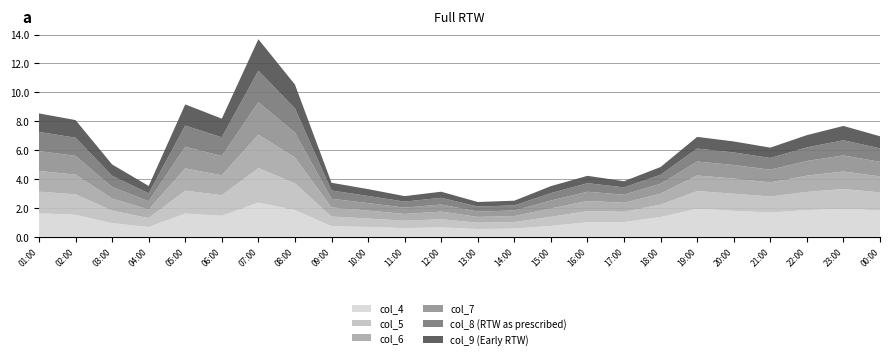

Reading left to right, transcribe all the data shown in this chart.

col_4: 01:00=1.6	02:00=1.5	03:00=0.9	04:00=0.7	05:00=1.6	06:00=1.5	07:00=2.4	08:00=1.8	09:00=0.7	10:00=0.7	11:00=0.6	12:00=0.6	13:00=0.5	14:00=0.6	15:00=0.8	16:00=1.0	17:00=1.0	18:00=1.4	19:00=1.9	20:00=1.8	21:00=1.7	22:00=1.8	23:00=2.0	00:00=1.8
col_5: 01:00=1.5	02:00=1.4	03:00=0.9	04:00=0.6	05:00=1.6	06:00=1.4	07:00=2.4	08:00=1.8	09:00=0.7	10:00=0.6	11:00=0.5	12:00=0.6	13:00=0.4	14:00=0.5	15:00=0.6	16:00=0.8	17:00=0.7	18:00=0.9	19:00=1.2	20:00=1.2	21:00=1.1	22:00=1.3	23:00=1.3	00:00=1.3
col_6: 01:00=1.4	02:00=1.4	03:00=0.8	04:00=0.6	05:00=1.5	06:00=1.4	07:00=2.3	08:00=1.8	09:00=0.6	10:00=0.6	11:00=0.5	12:00=0.5	13:00=0.4	14:00=0.4	15:00=0.6	16:00=0.7	17:00=0.6	18:00=0.8	19:00=1.1	20:00=1.0	21:00=1.0	22:00=1.1	23:00=1.2	00:00=1.1
col_7: 01:00=1.4	02:00=1.3	03:00=0.8	04:00=0.6	05:00=1.5	06:00=1.3	07:00=2.2	08:00=1.7	09:00=0.6	10:00=0.5	11:00=0.4	12:00=0.5	13:00=0.4	14:00=0.4	15:00=0.5	16:00=0.6	17:00=0.6	18:00=0.7	19:00=1.0	20:00=0.9	21:00=0.9	22:00=1.0	23:00=1.1	00:00=1.0
col_8: 01:00=1.3	02:00=1.3	03:00=0.8	04:00=0.5	05:00=1.5	06:00=1.3	07:00=2.2	08:00=1.7	09:00=0.6	10:00=0.5	11:00=0.4	12:00=0.5	13:00=0.3	14:00=0.4	15:00=0.5	16:00=0.6	17:00=0.5	18:00=0.6	19:00=0.9	20:00=0.9	21:00=0.8	22:00=0.9	23:00=1.0	00:00=0.9
col_9: 01:00=1.3	02:00=1.2	03:00=0.8	04:00=0.5	05:00=1.5	06:00=1.3	07:00=2.2	08:00=1.7	09:00=0.5	10:00=0.5	11:00=0.4	12:00=0.4	13:00=0.3	14:00=0.3	15:00=0.5	16:00=0.5	17:00=0.4	18:00=0.5	19:00=0.8	20:00=0.8	21:00=0.7	22:00=0.8	23:00=1.0	00:00=0.8